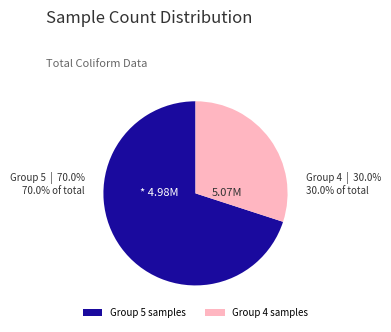

Between Group 5 samples and Group 4 samples, which is larger?

Group 5 samples